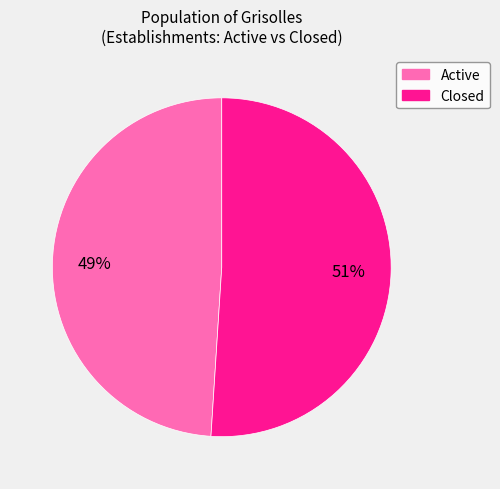

Does any single category account for the majority?

Yes